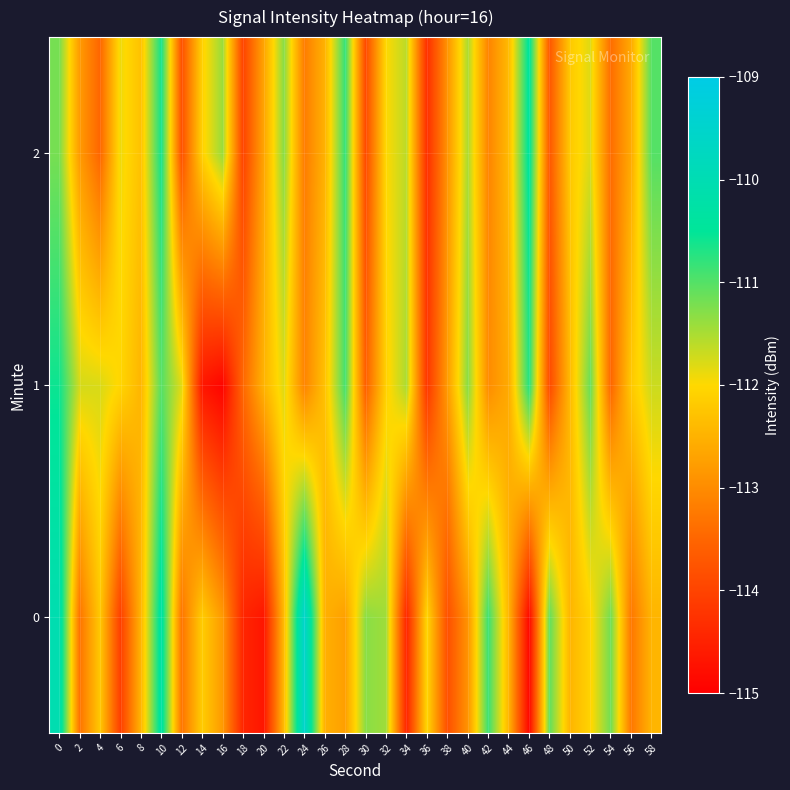

Which series has the largest total across all categories?

2